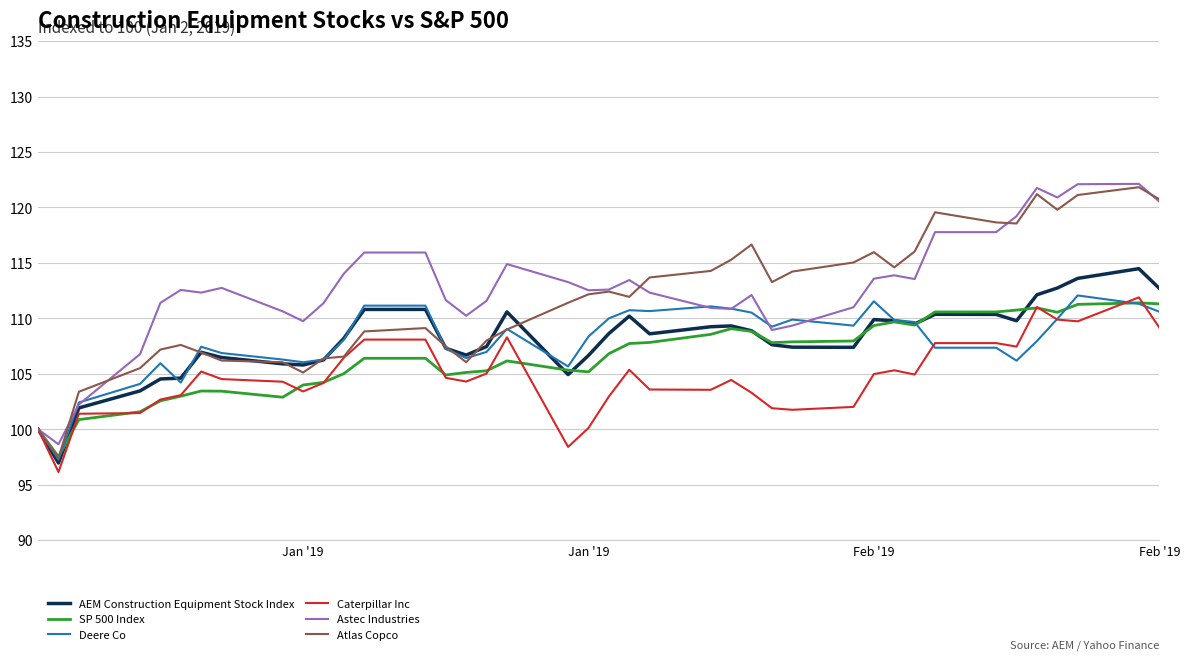

What is the minimum value shown in the chart?

96.1